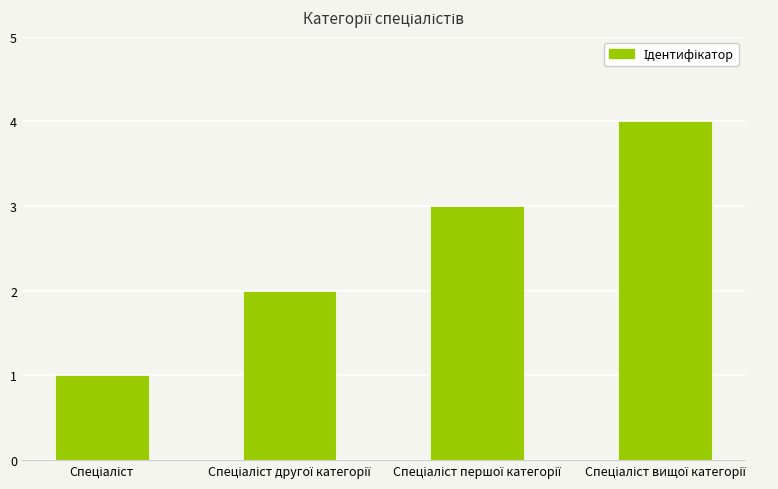

What is the difference between the second highest and minimum values?

2